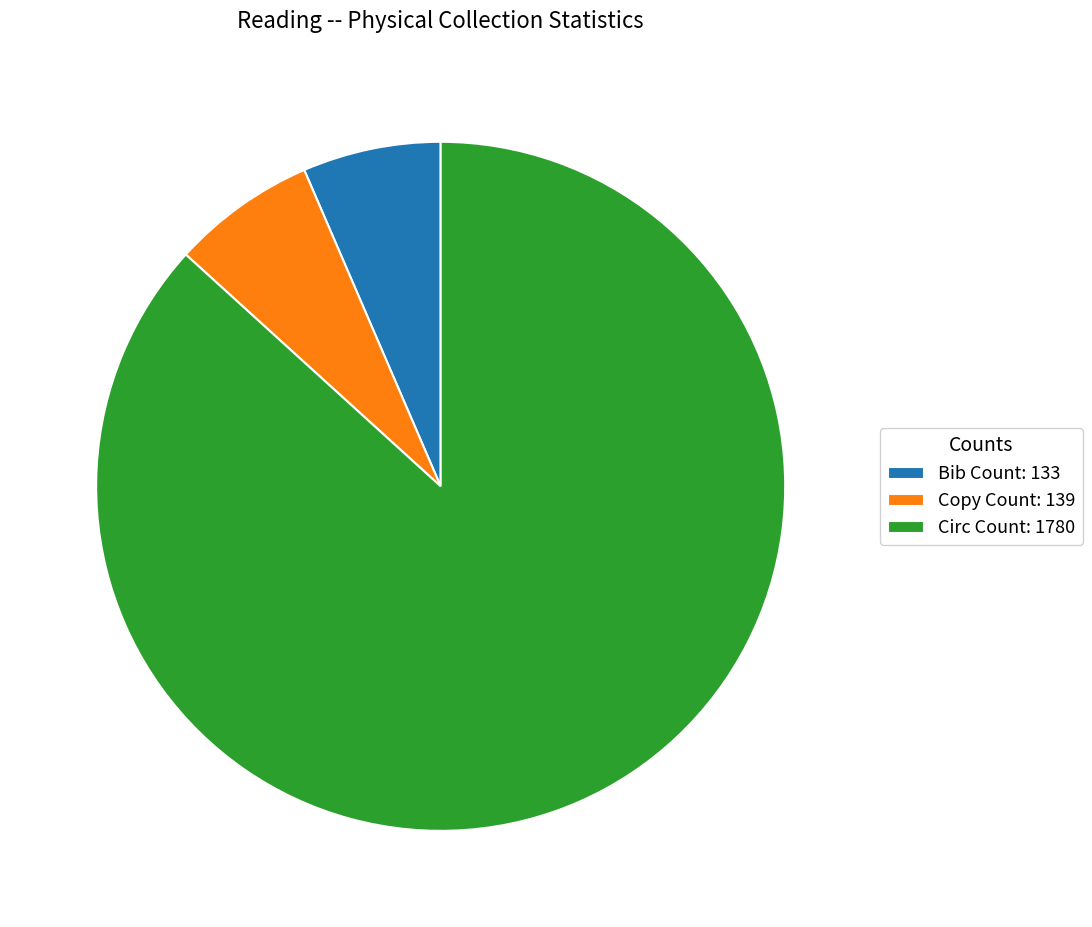

Is the sum of Bib Count: 133 and Copy Count: 139 greater than half?

No